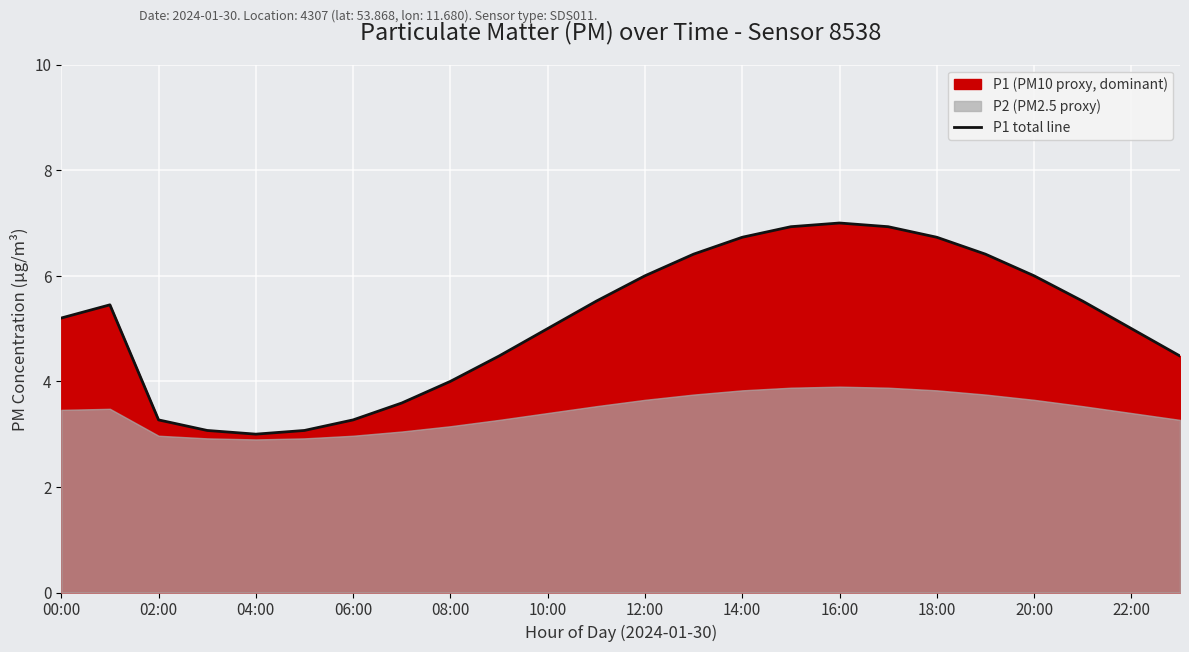

The P1 total line series shows 5.2 at 00:00. True or false?

True